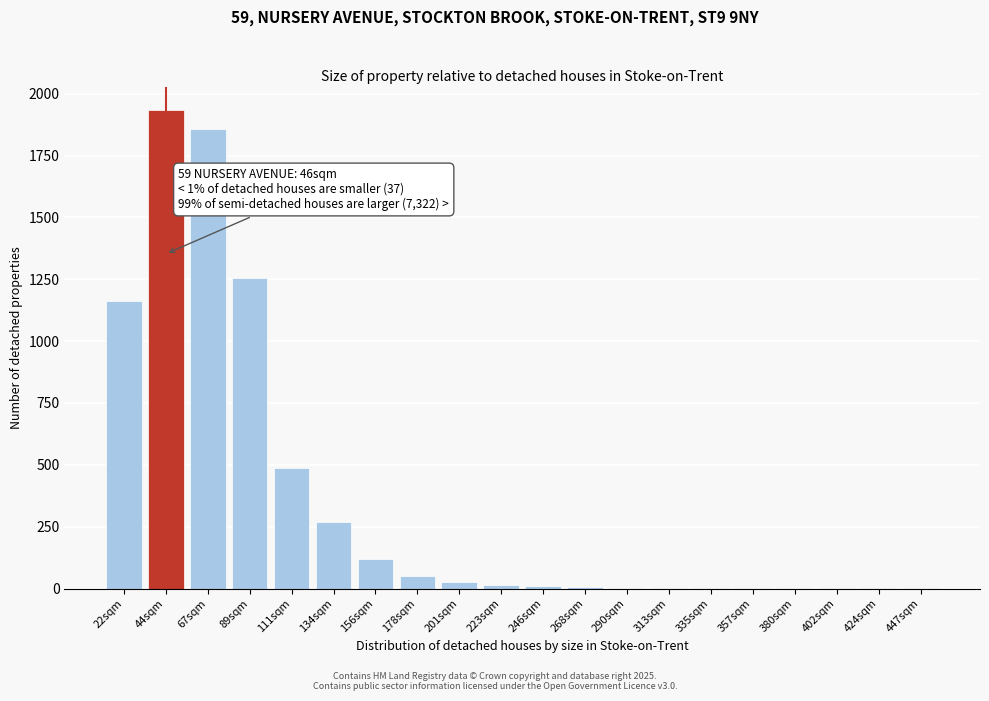

What is the sum of all values?

7204